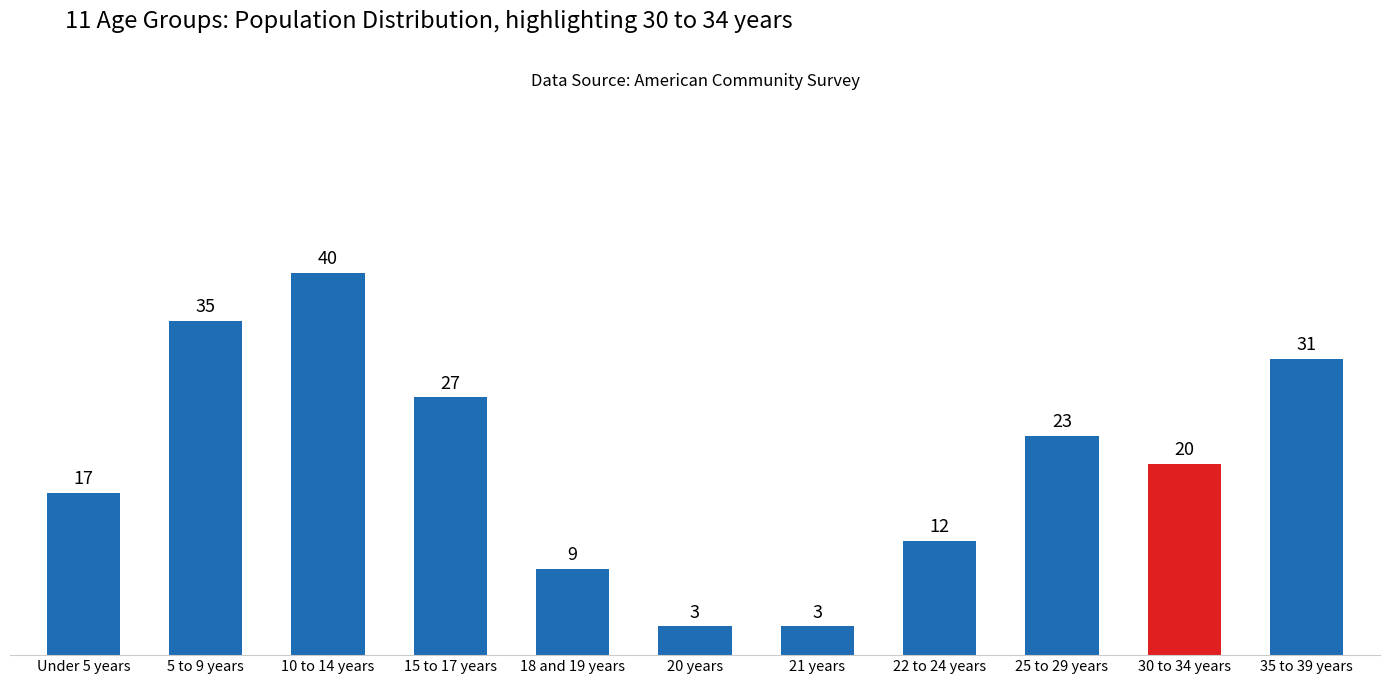

How many distinct data groups are displayed?

1